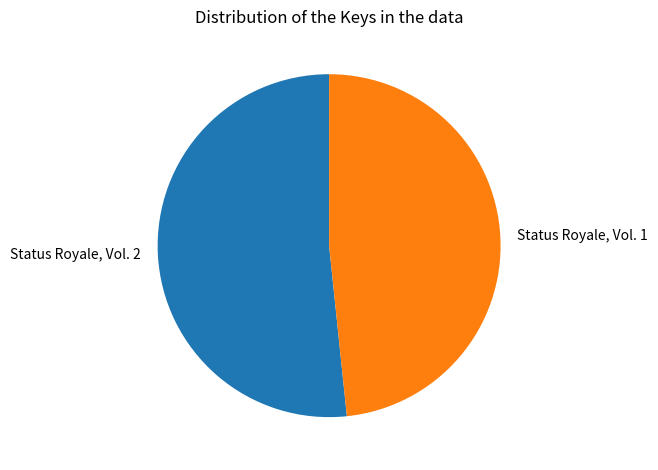

What is the majority slice?

Status Royale, Vol. 2